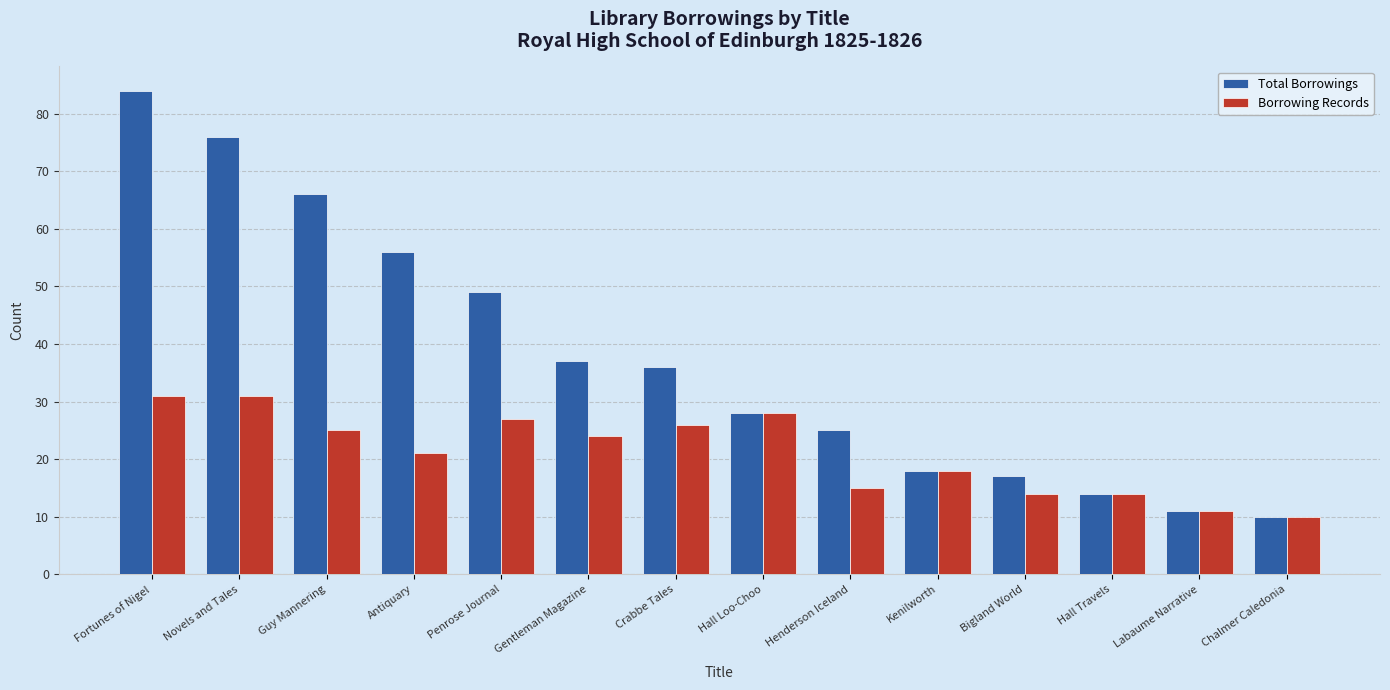

Reading left to right, what are all the values shown in this chart?

Total Borrowings: 84	76	66	56	49	37	36	28	25	18	17	14	11	10
Borrowing Records: 31	31	25	21	27	24	26	28	15	18	14	14	11	10